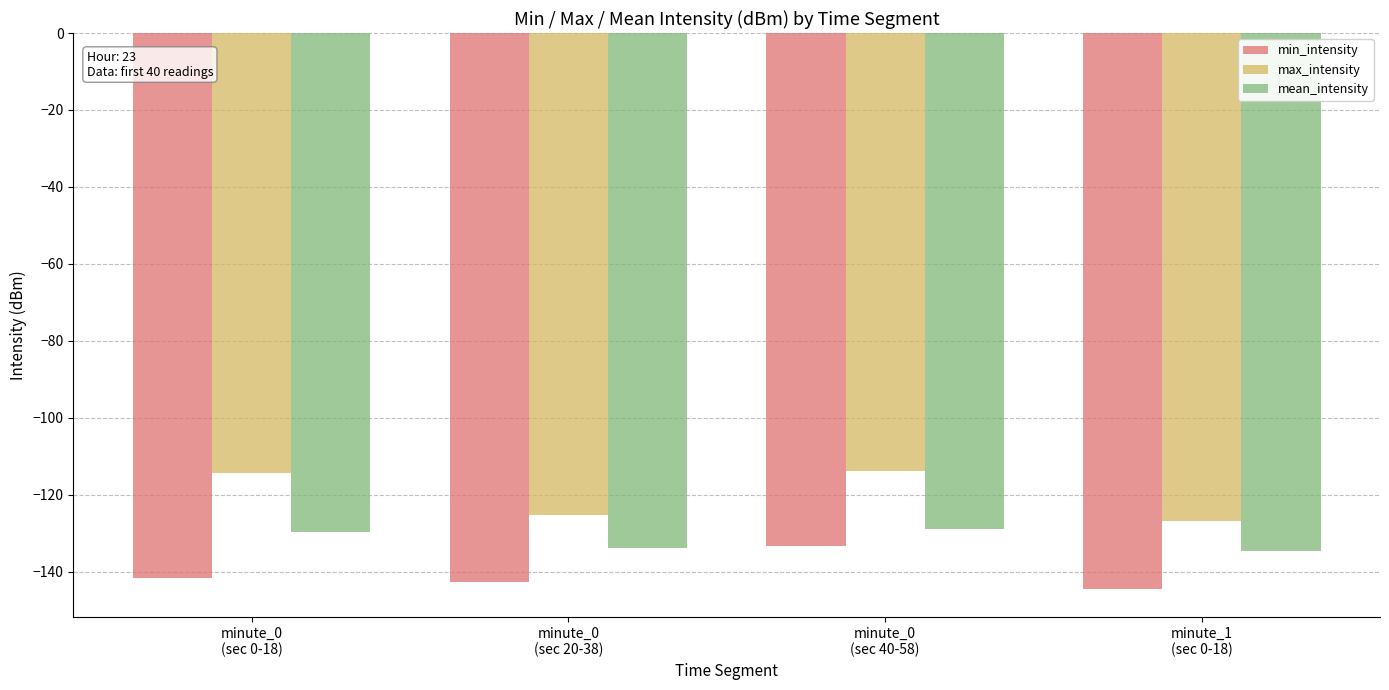

The value of mean_intensity at minute_0
(sec 20-38) is -133.8. True or false?

True